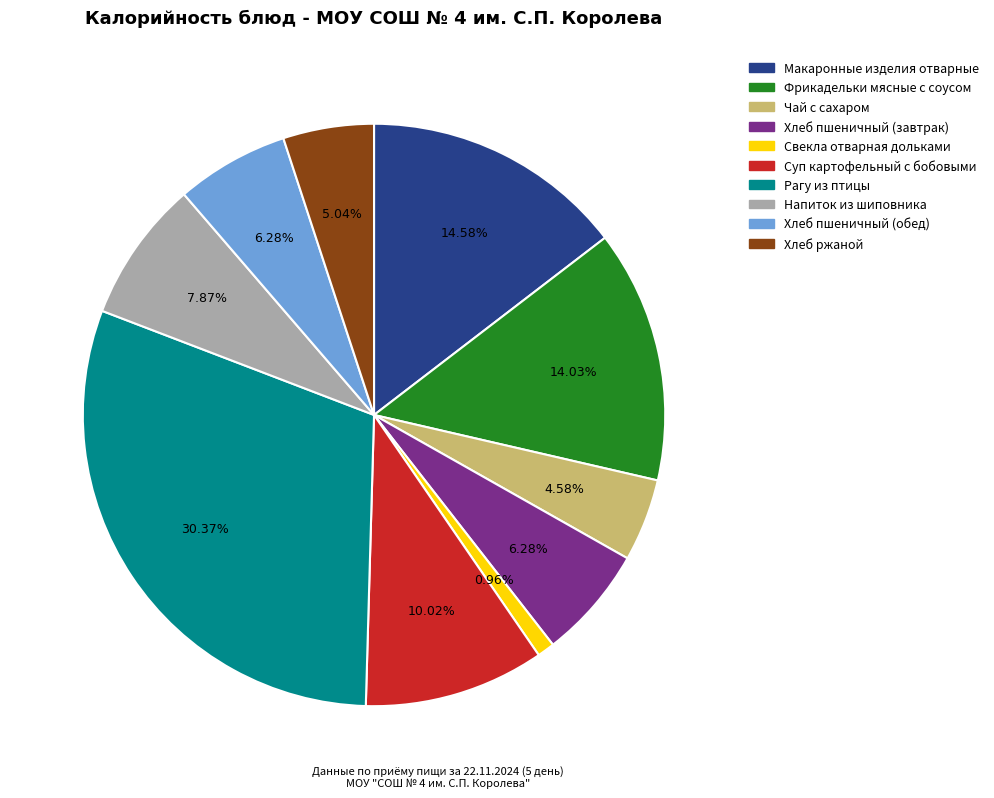

To the nearest percent, what is the difference between the largest and smallest slice percentages?

29%